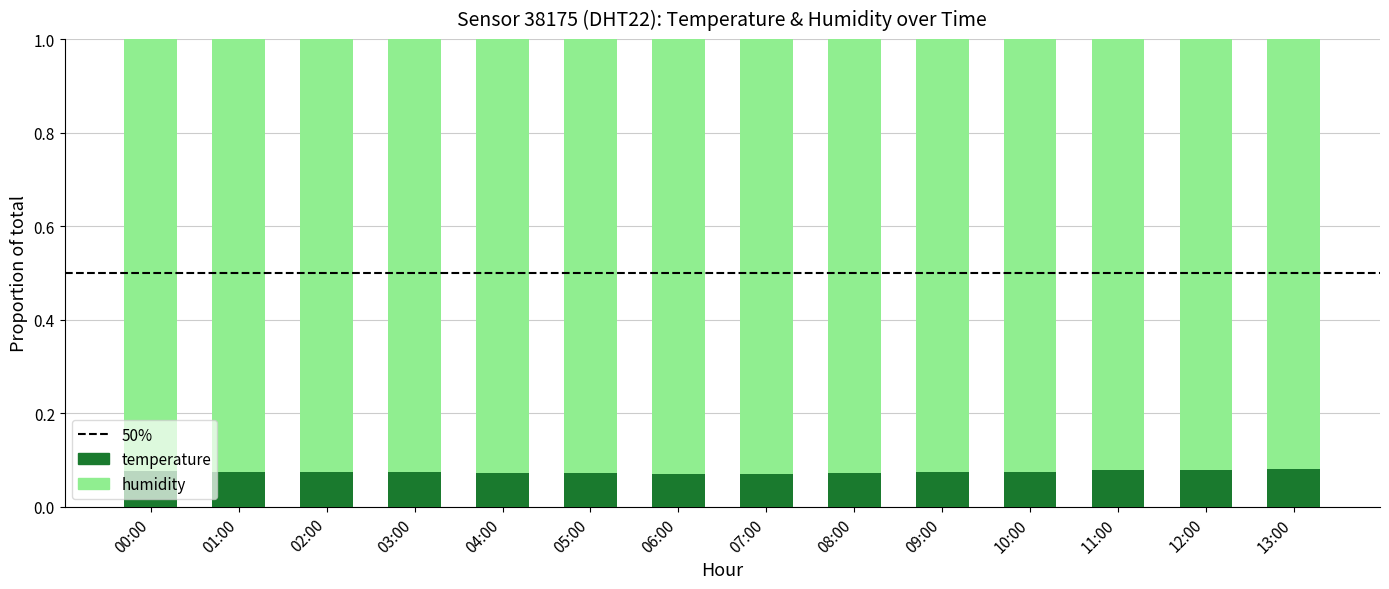

Count the temperature values in the range 0 to 1.

14